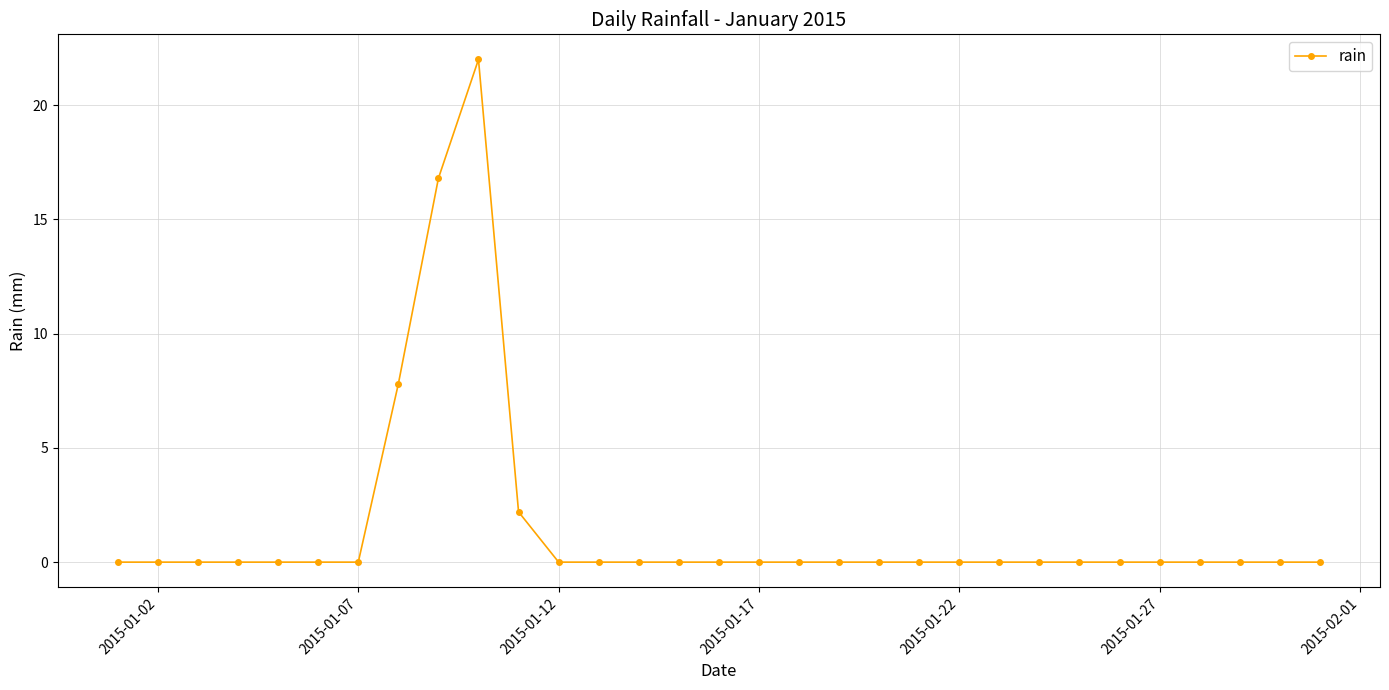

True or false: there are more than 0 points higher than both neighbors.

True